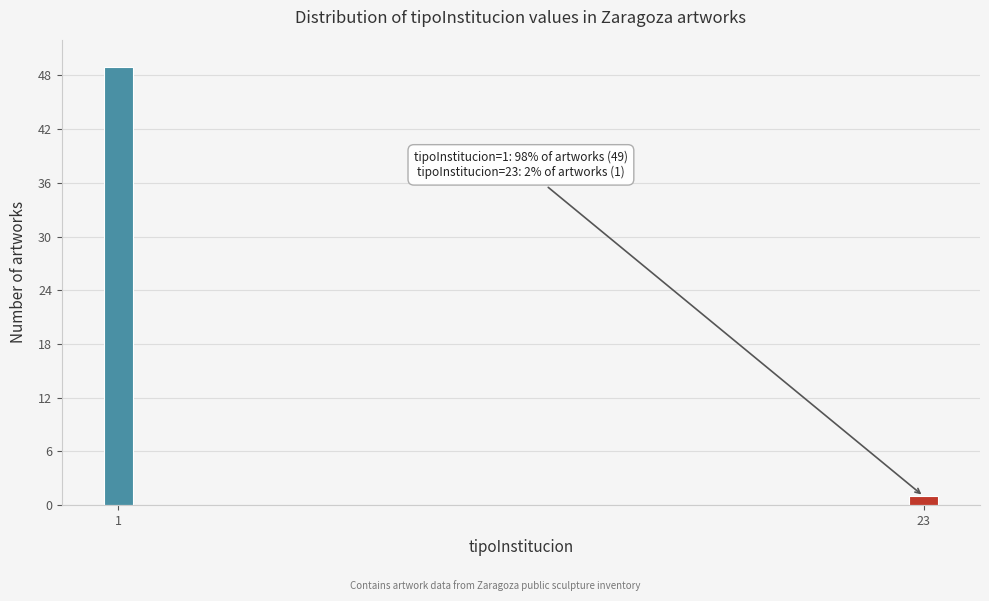

Reading right to left, transcribe all the data shown in this chart.

23=1	1=49